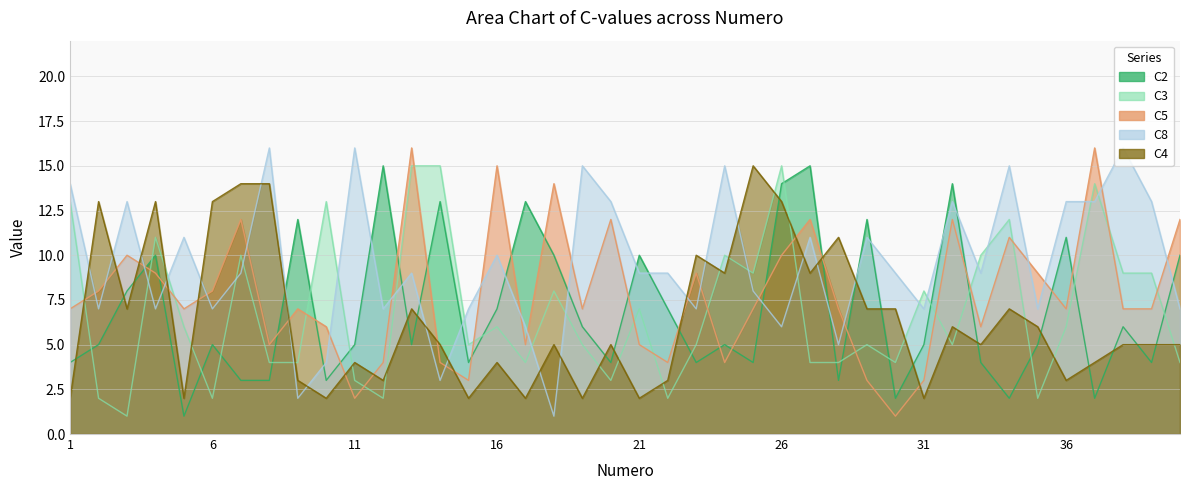

How many distinct data groups are displayed?

5